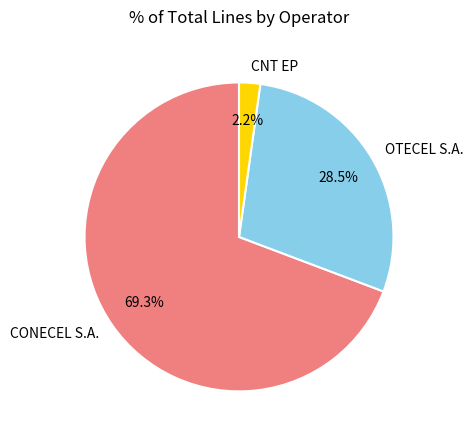

Does CNT EP account for over 50% of the chart?

No